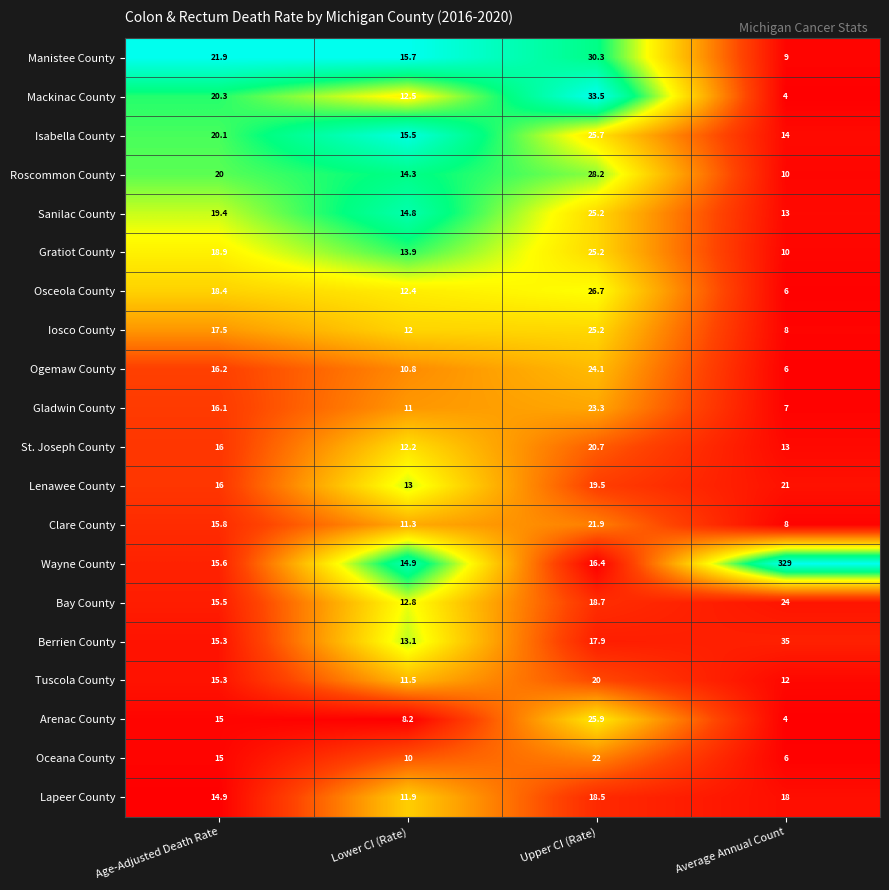

Which series has the largest total across all categories?

Wayne County